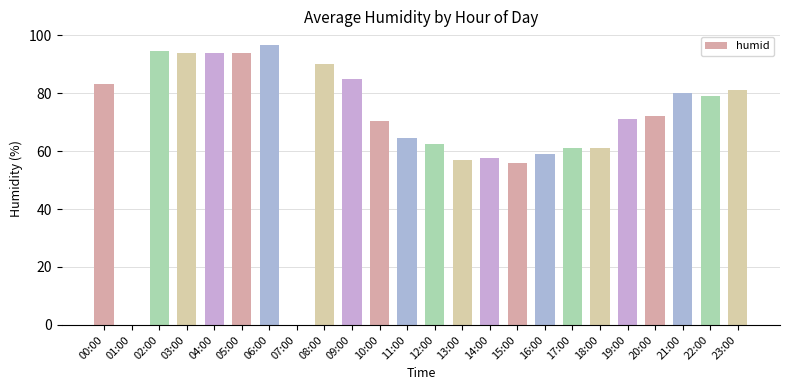

Are the bars horizontal?

No